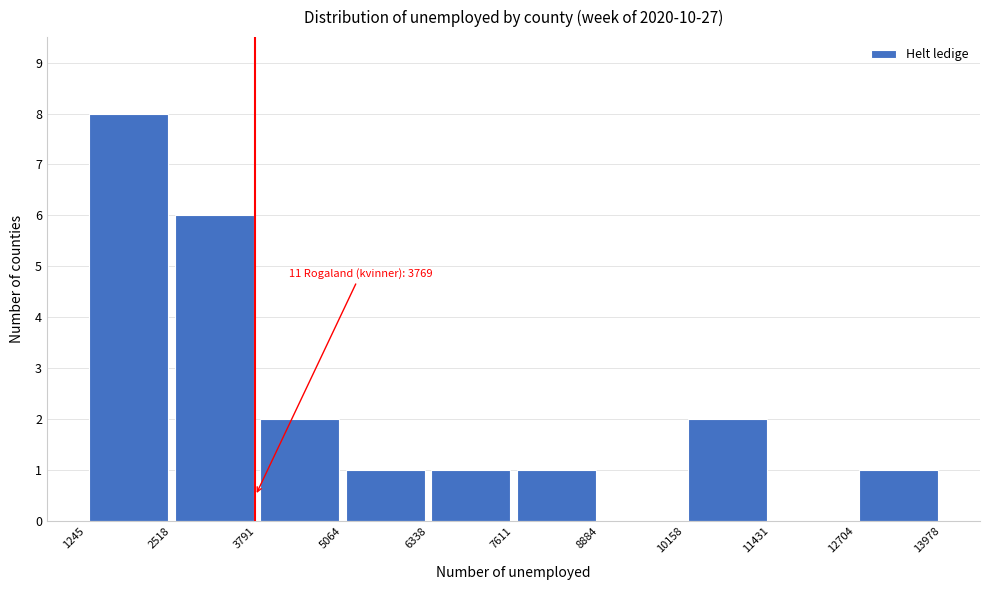

Which range on the x-axis has the tallest bar?

1245 to 2518